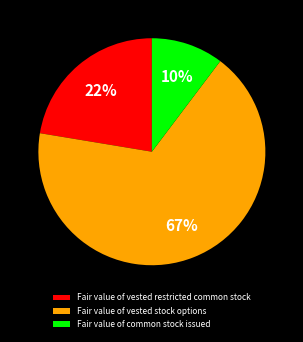

Count the number of slices in the pie.

3